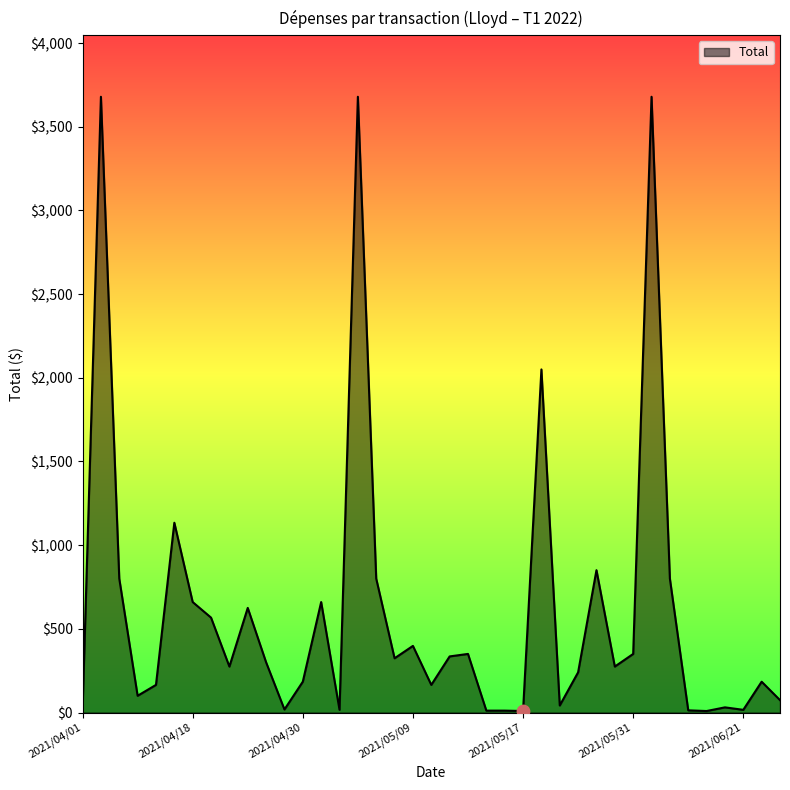

What is the greatest value displayed?

3679.2